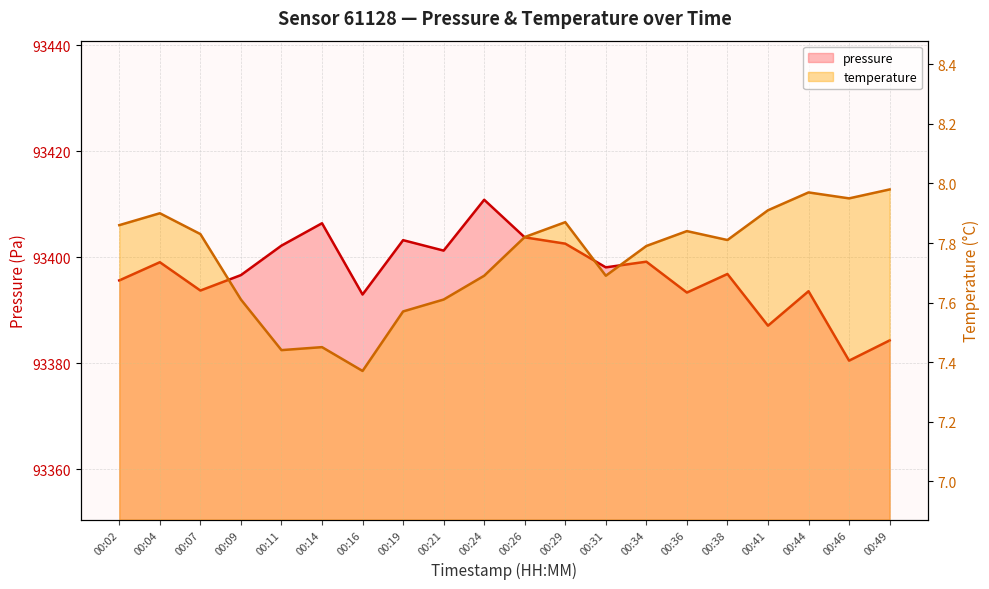

Where is temperature nearest to the value 7?

00:16